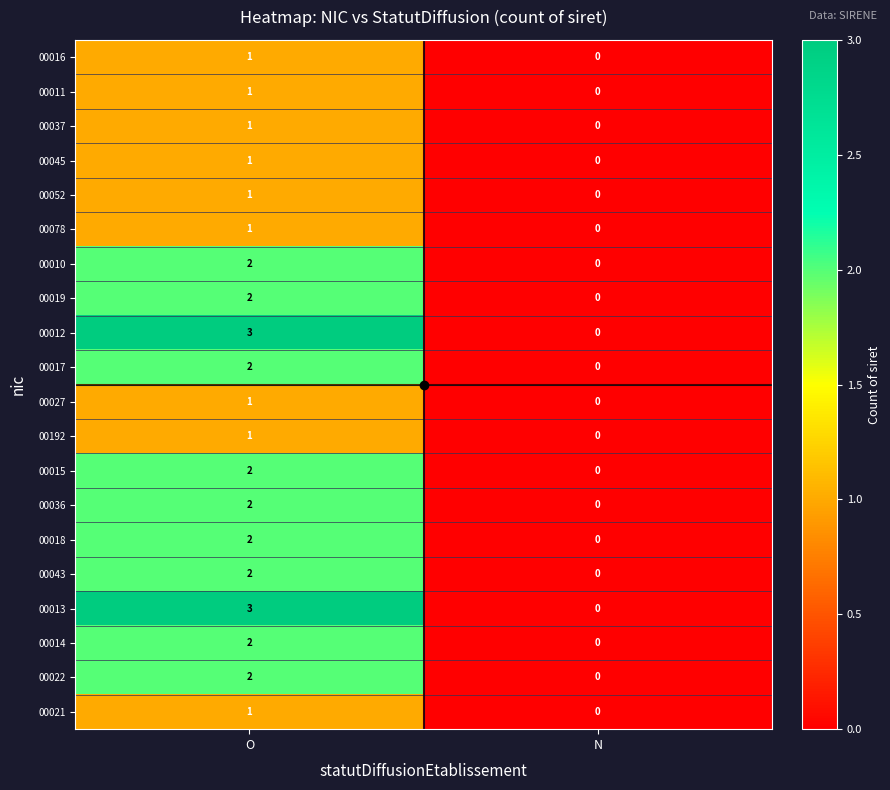

At which category does the chart reach its minimum across all series?

N